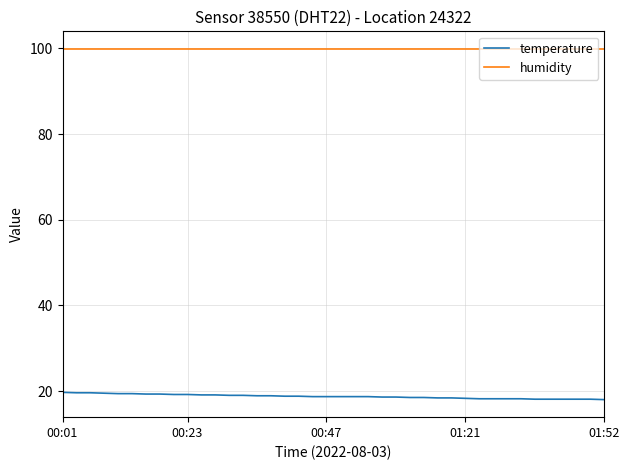

What is the difference between the maximum and minimum values in the temperature series?

1.7